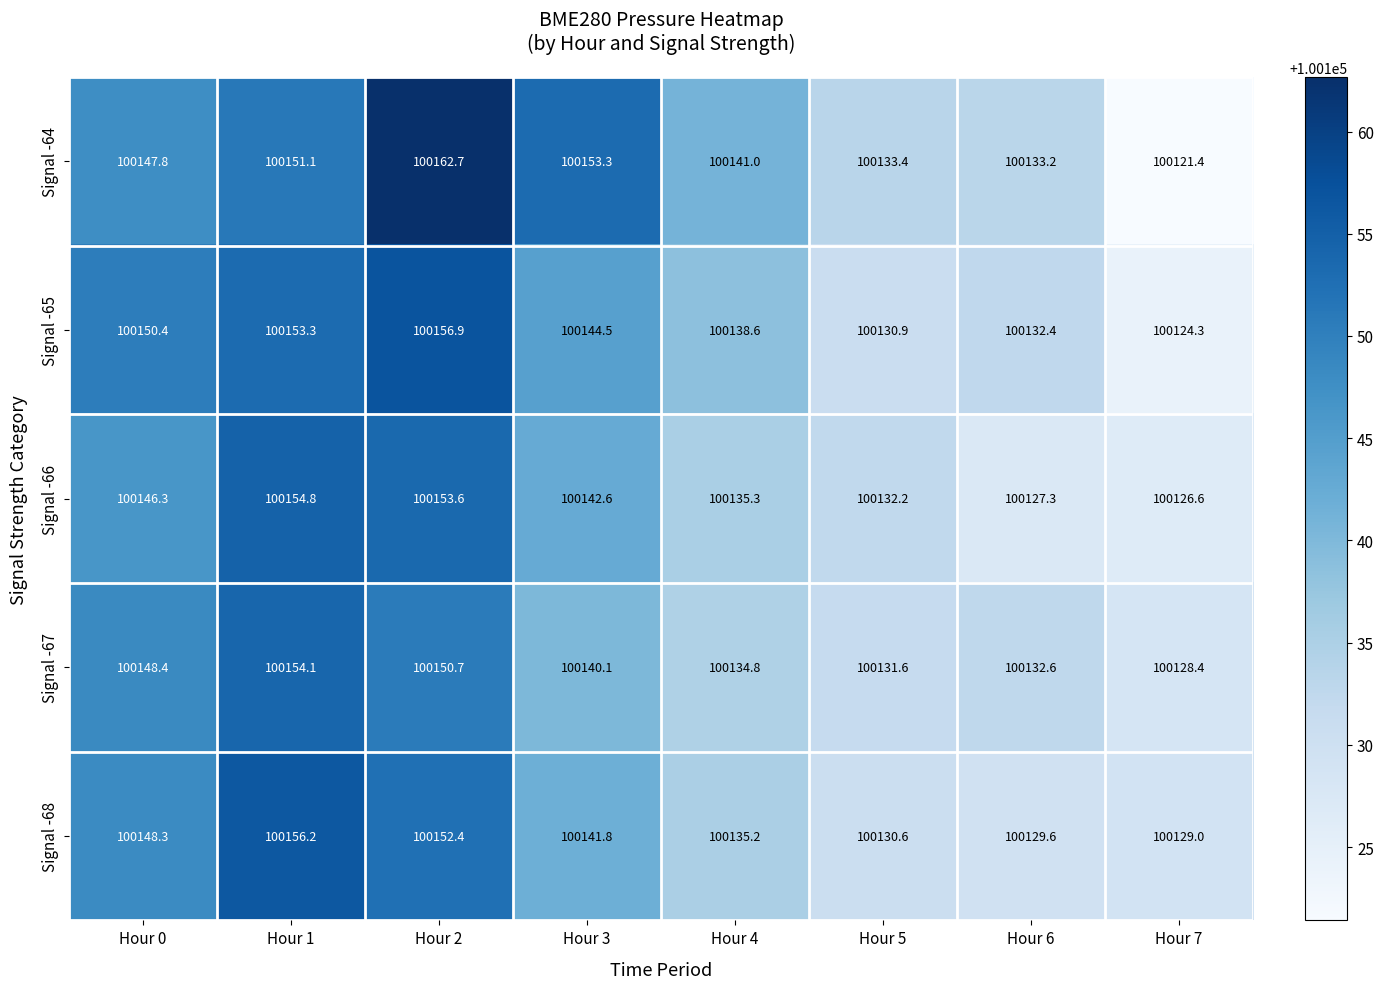

Is it true that Signal -64 equals 100133.2 at Hour 6?

True